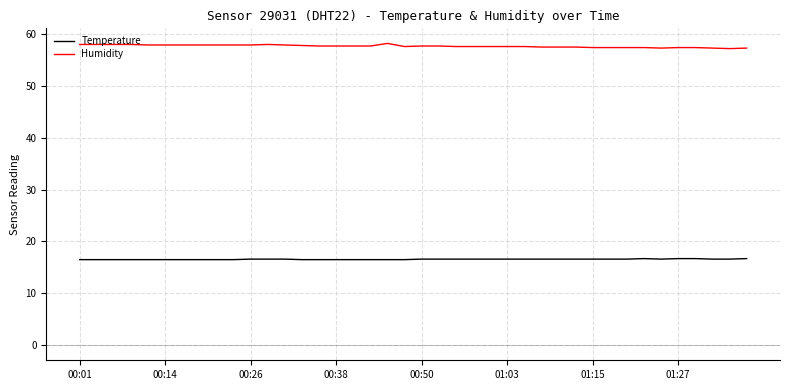

True or false: Humidity and Temperature cross at least once.

False